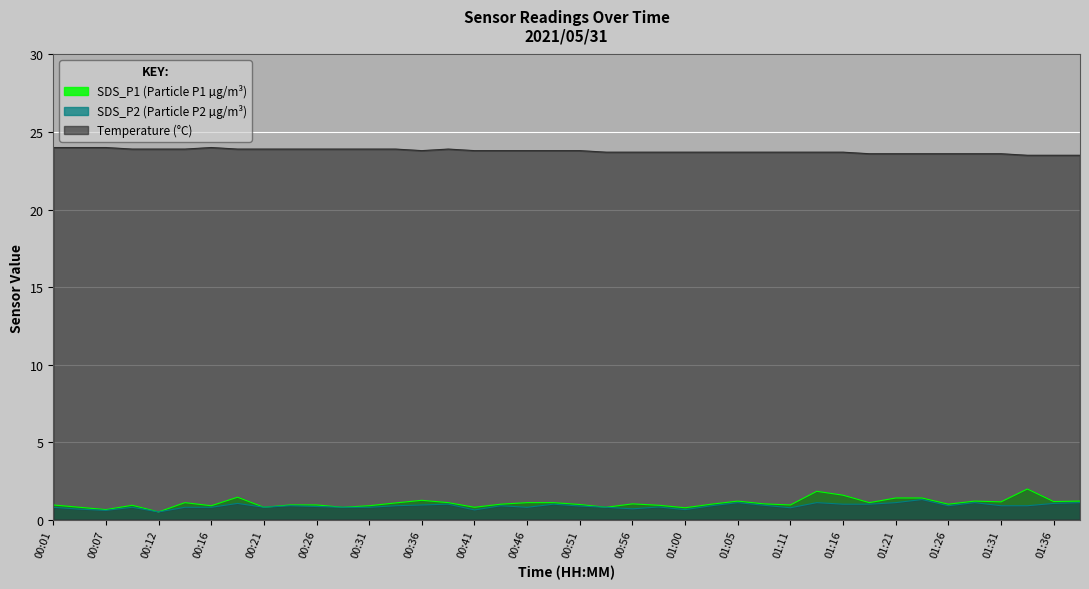

What is the value of the SDS_P1 point at the 23rd from the left?

1.0